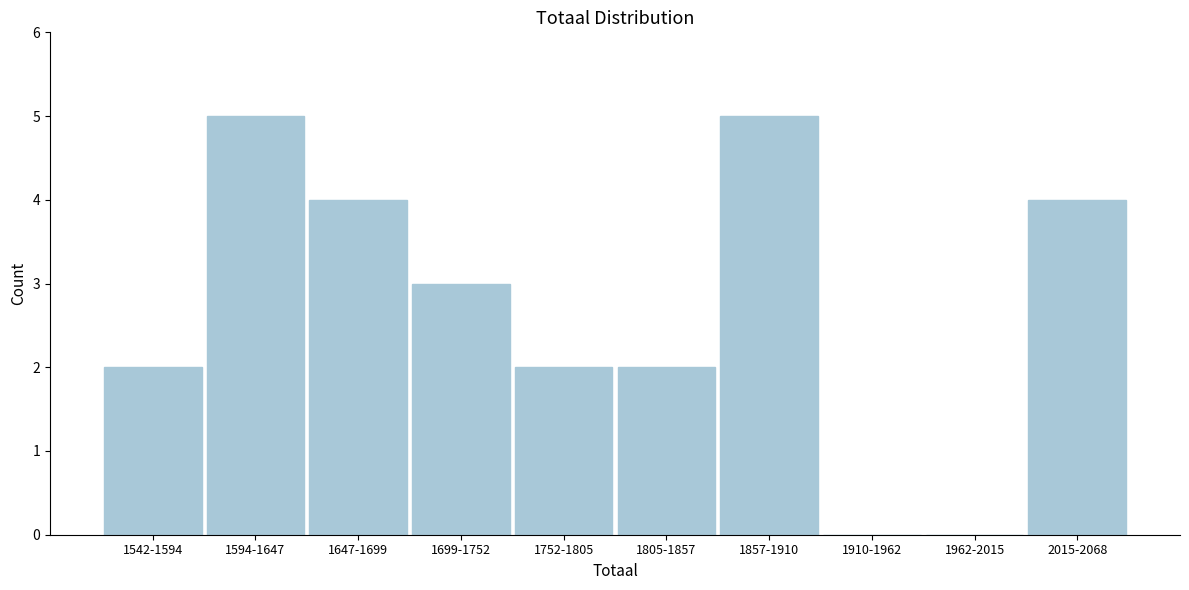

Reading left to right, what are all the values shown in this chart?

1542-1594=2	1594-1647=5	1647-1699=4	1699-1752=3	1752-1805=2	1805-1857=2	1857-1910=5	1910-1962=0	1962-2015=0	2015-2068=4